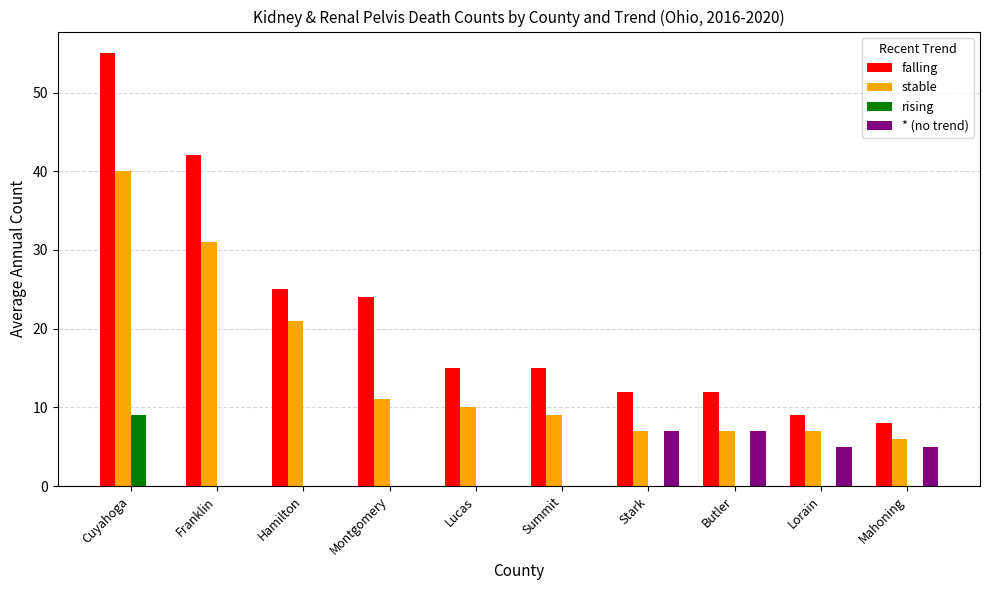

How many groups of bars are there?

10